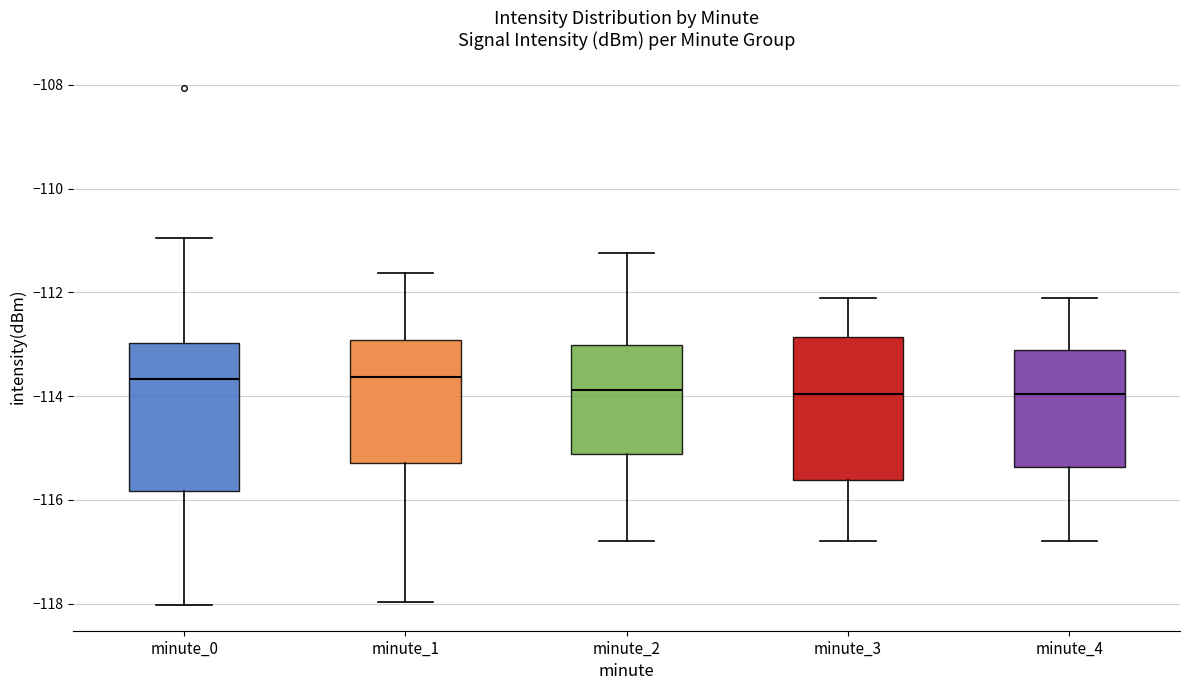

Reading left to right, transcribe this box plot: for each box, give where its median line is, the range the box spans, and where its two whiskers end, as read against the y-axis. The values are not printed on the chart, so give them approximately, as read against the axis.

minute_0: median -113.6, box -115.8 to -113.0, whiskers -118.0 to -111.0
minute_1: median -113.6, box -115.2 to -113.0, whiskers -118.0 to -111.6
minute_2: median -113.8, box -115.2 to -113.0, whiskers -116.8 to -111.2
minute_3: median -114.0, box -115.6 to -112.8, whiskers -116.8 to -112.2
minute_4: median -114.0, box -115.4 to -113.2, whiskers -116.8 to -112.2